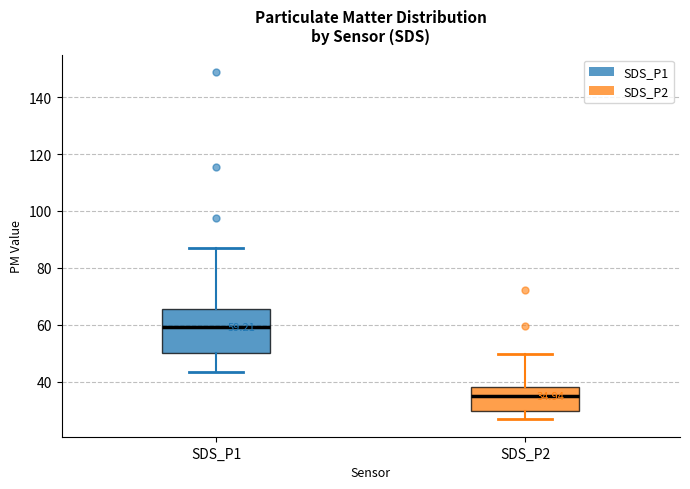

Which box is the tallest, from its lower edge to its upper edge?

SDS_P1